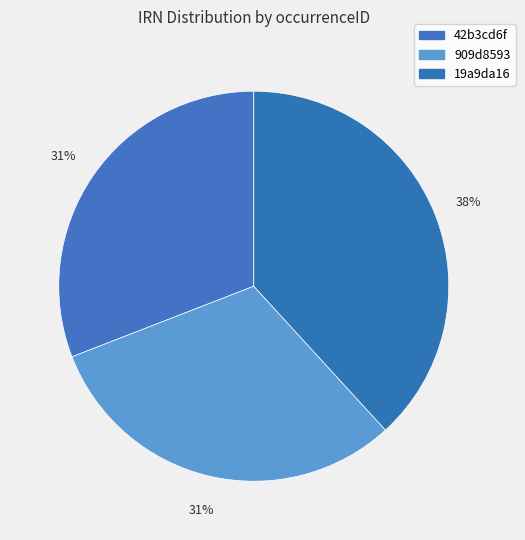

To the nearest percent, what is the difference between the largest and smallest slice percentages?

7%